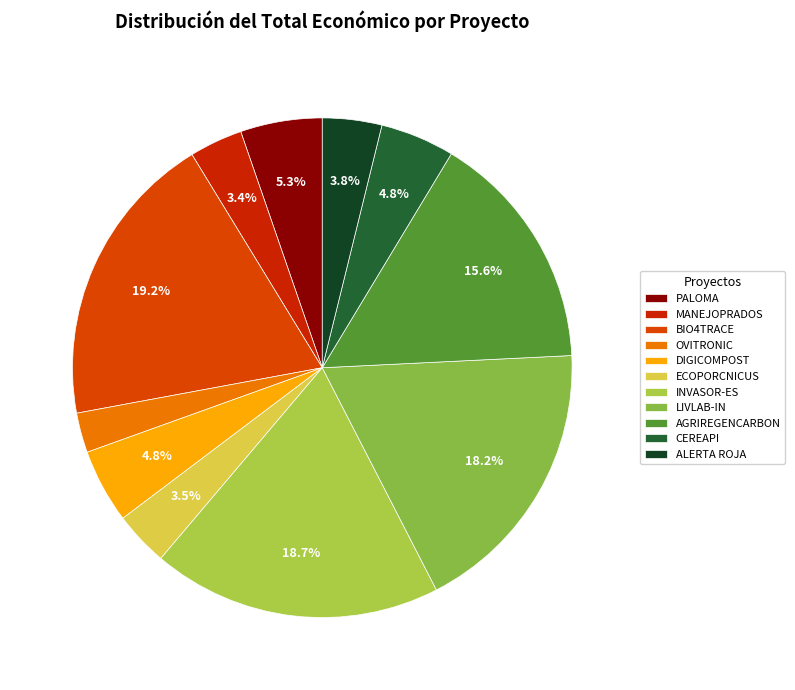

The PALOMA slice represents 5% of the pie. True or false?

True